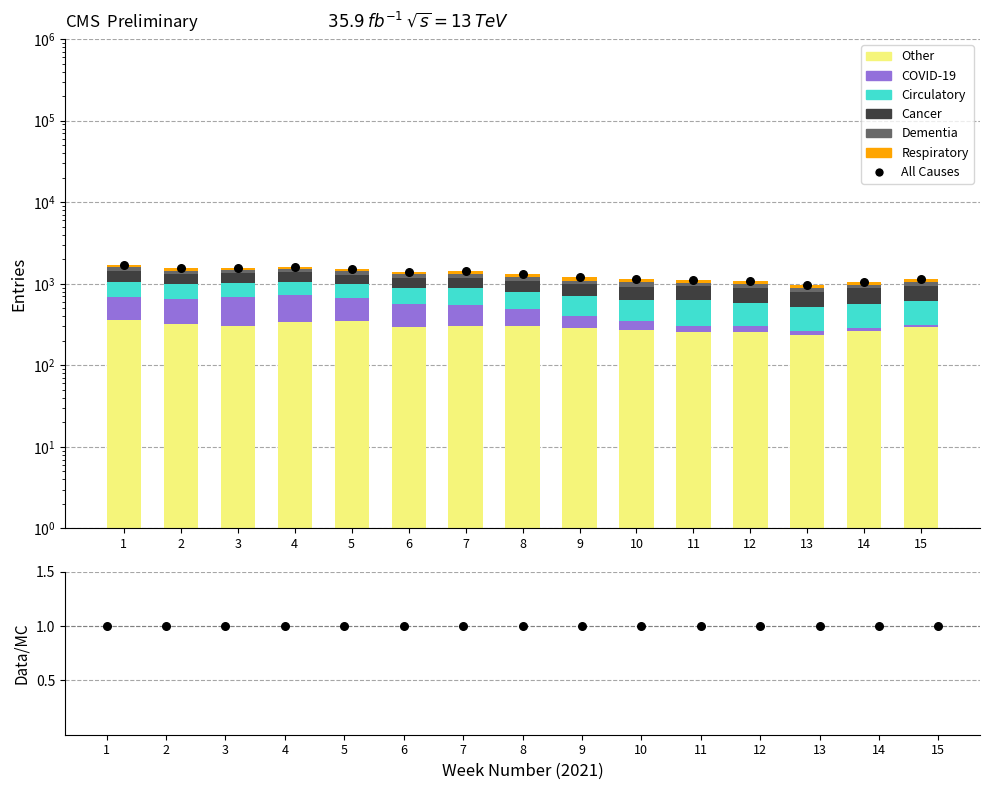

Which series contains the lowest Y value?

COVID-19